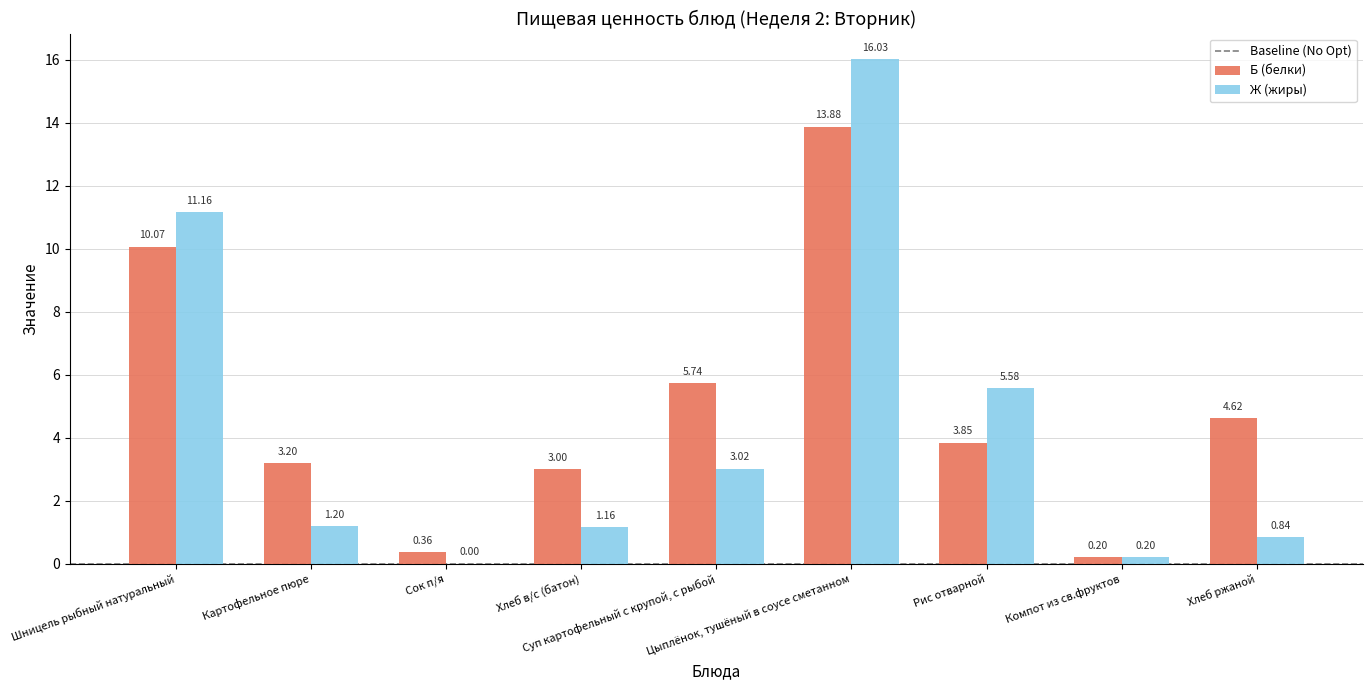

Which series has the largest total across all categories?

Б (белки)